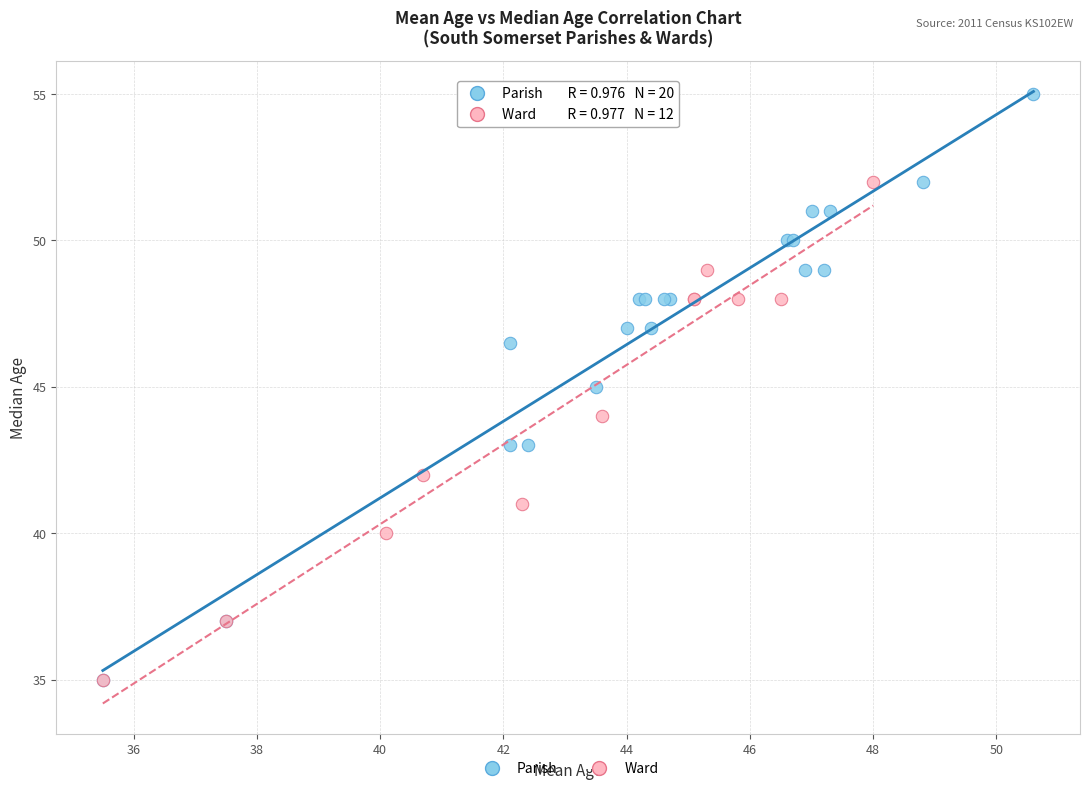

Which series reaches the maximum Y coordinate?

Parish